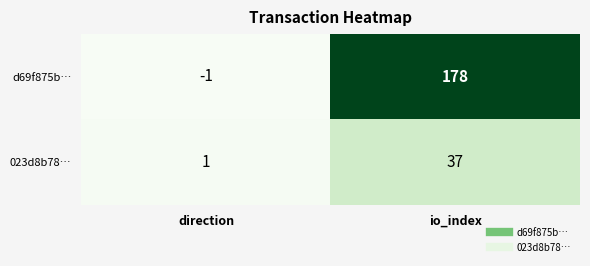

The d69f875b… series shows -1 at direction. True or false?

True